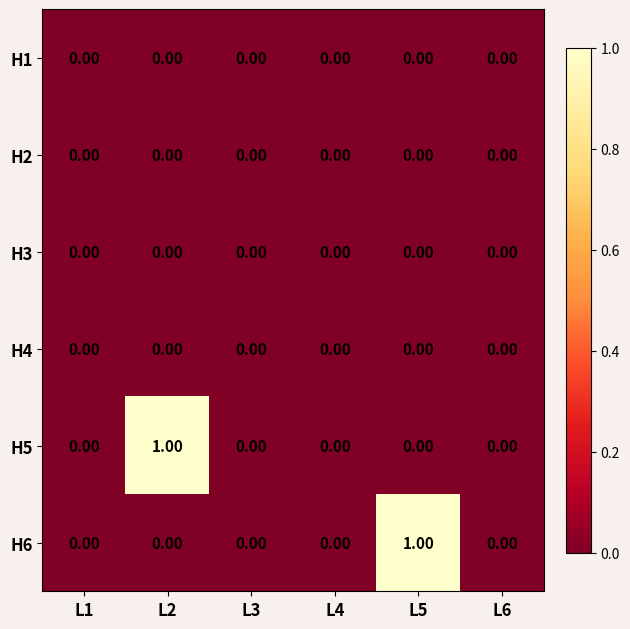

Which series changed the most between L1 and L5?

H6